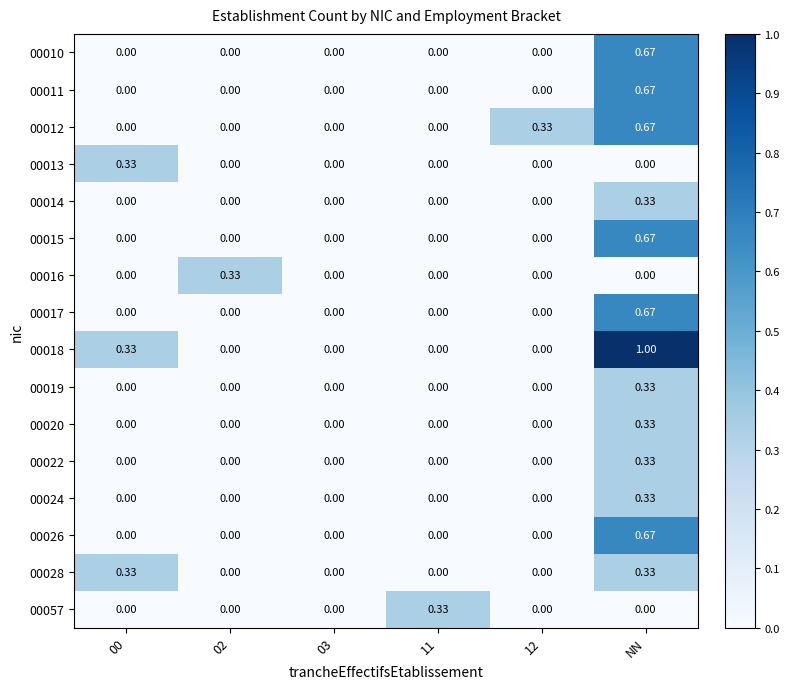

At which category is the sum across all series the highest?

NN